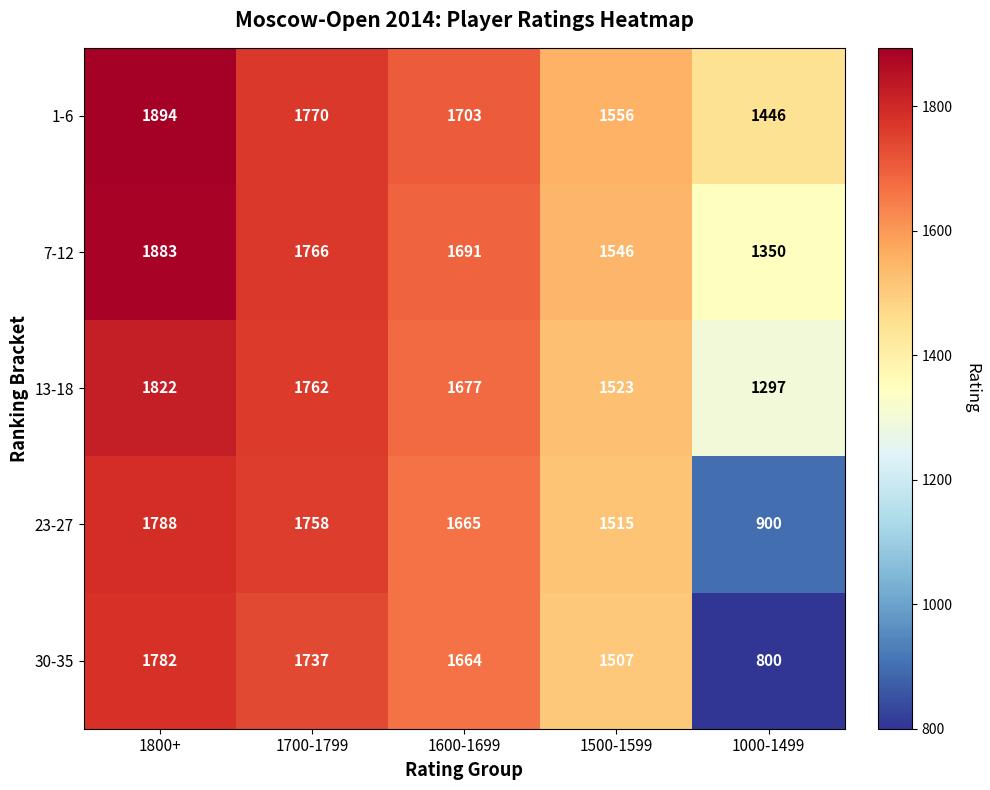

What is the greatest value displayed?

1894